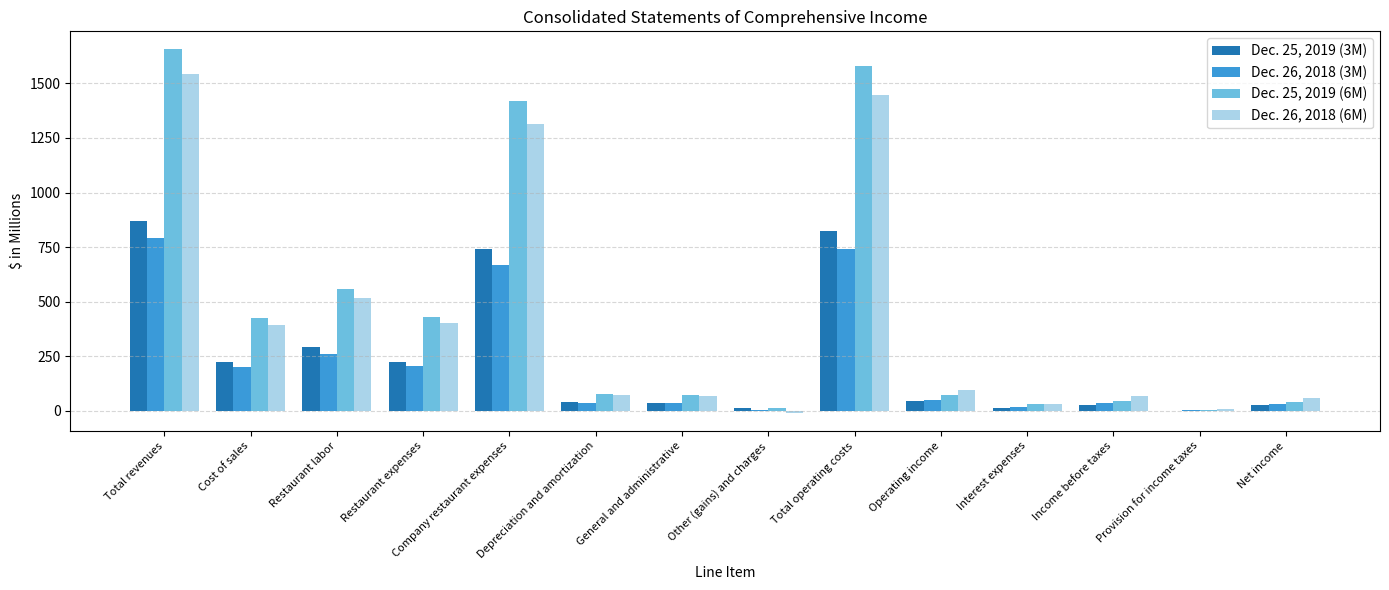

What is the total value across all series at Cost of sales?

1243.7